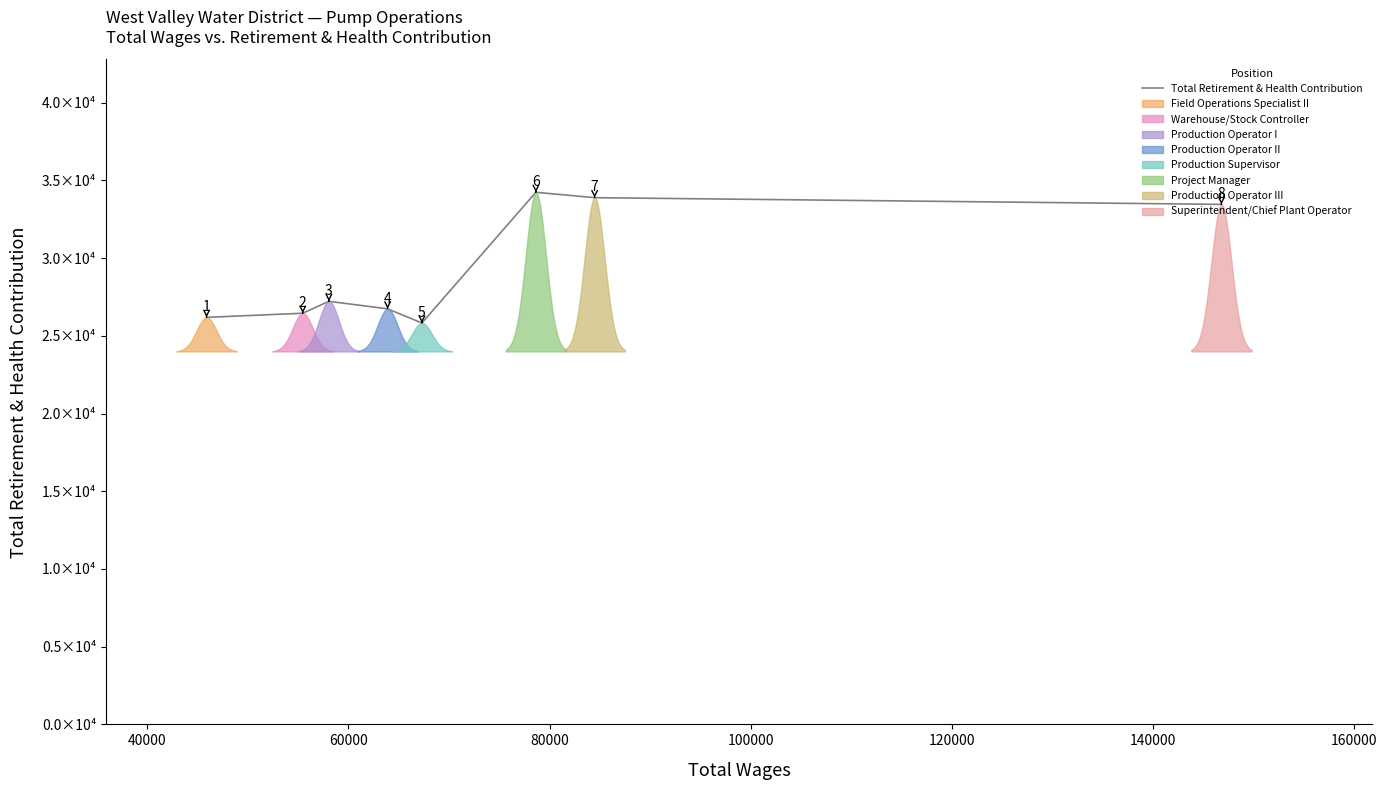

Does the chart have visible grid lines?

No